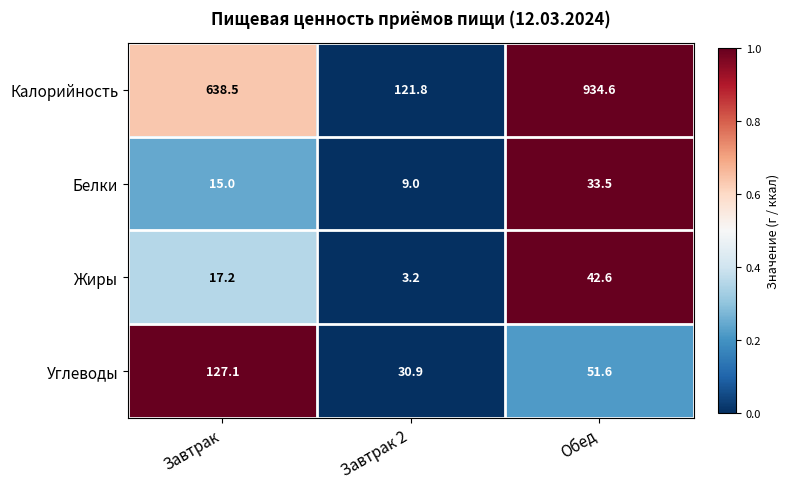

Reading left to right, list all the values displayed in this chart.

Калорийность: Завтрак=638.5	Завтрак 2=121.8	Обед=934.6
Белки: Завтрак=15.0	Завтрак 2=9.0	Обед=33.5
Жиры: Завтрак=17.2	Завтрак 2=3.2	Обед=42.6
Углеводы: Завтрак=127.1	Завтрак 2=30.9	Обед=51.6